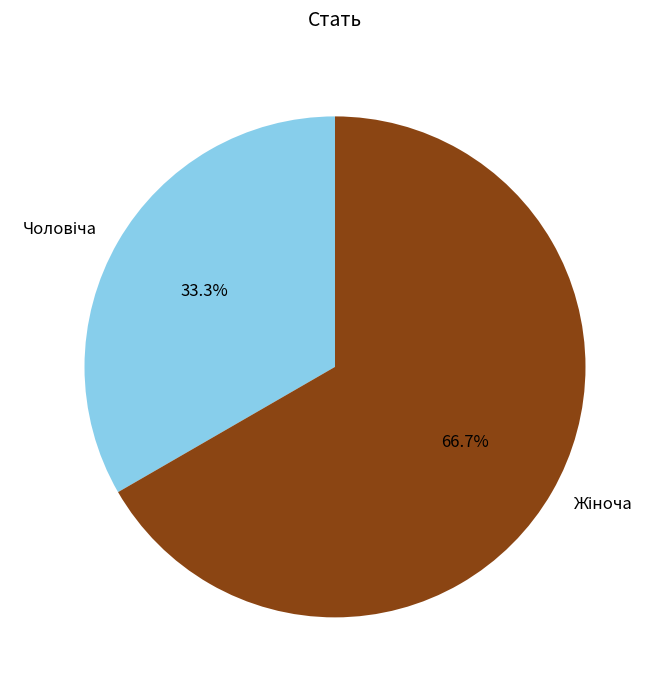

Is there a majority slice in this chart?

Yes